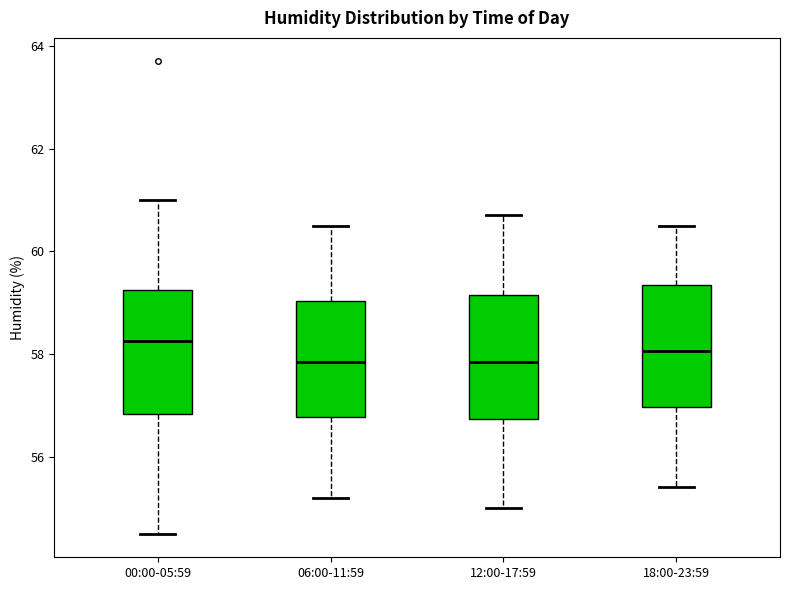

Reading left to right, transcribe this box plot: for each box, give where its median line is, the range the box spans, and where its two whiskers end, as read against the y-axis. The values are not printed on the chart, so give them approximately, as read against the axis.

00:00-05:59: median 58.2, box 56.8 to 59.2, whiskers 54.6 to 61.0
06:00-11:59: median 57.8, box 56.8 to 59.0, whiskers 55.2 to 60.6
12:00-17:59: median 57.8, box 56.8 to 59.2, whiskers 55.0 to 60.8
18:00-23:59: median 58.0, box 57.0 to 59.4, whiskers 55.4 to 60.6